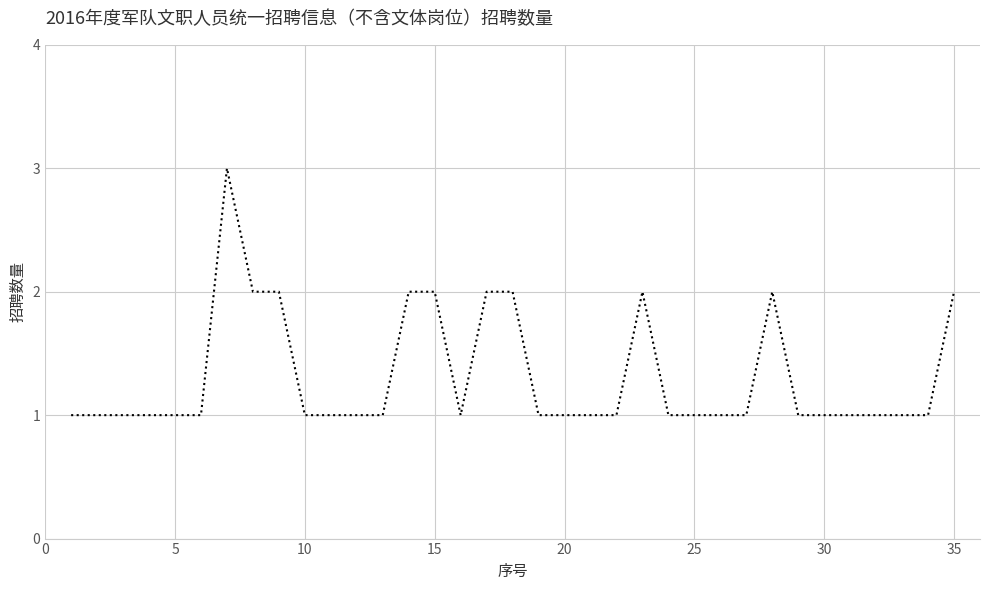

True or false: the data has more than 0 interior local peaks.

True